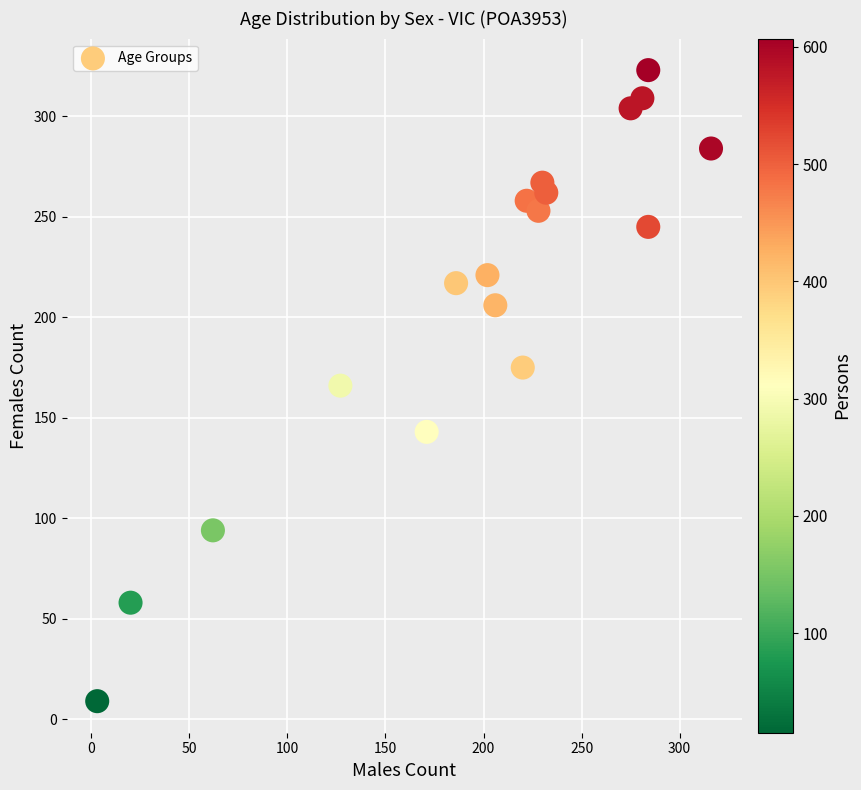

What is the range of Y values (max minus min)?

314